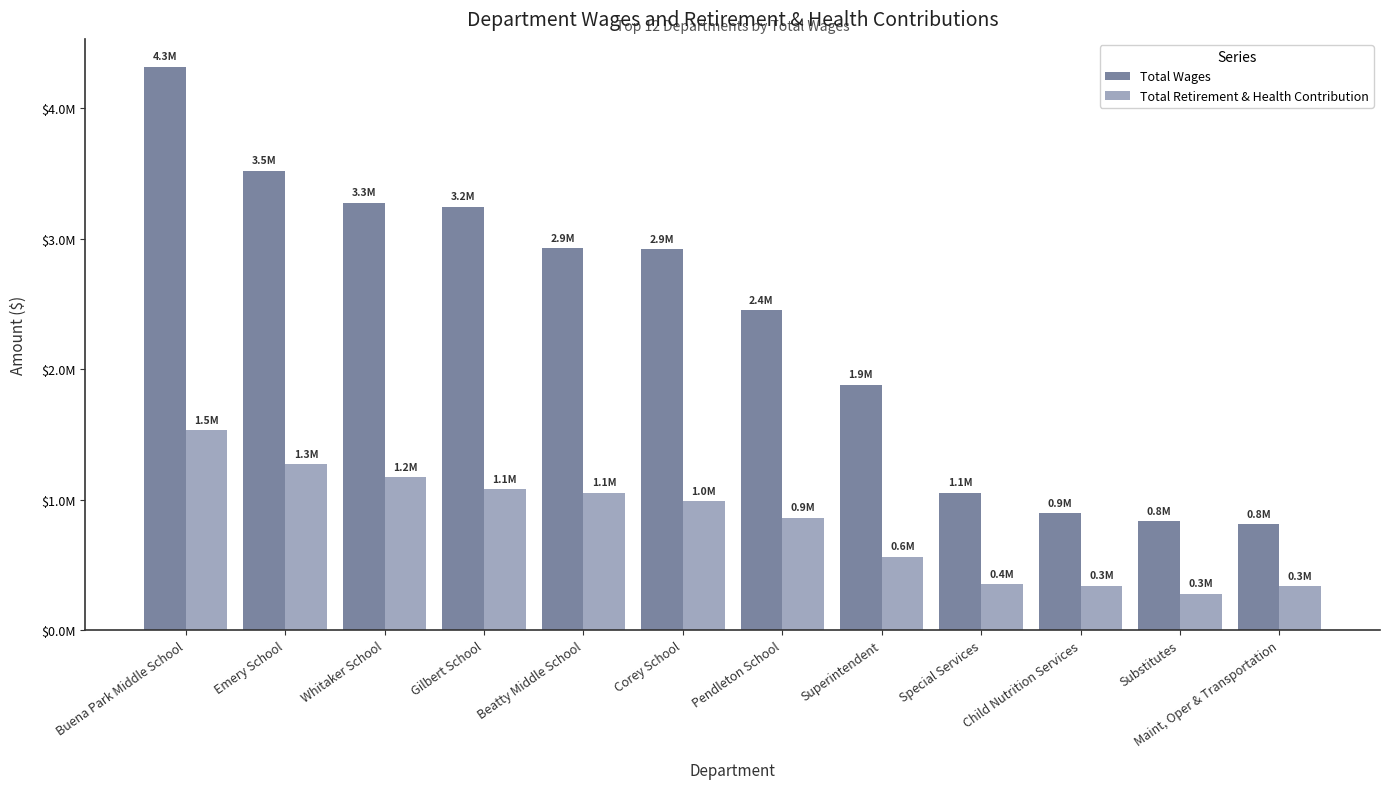

Does the chart contain any negative values?

No